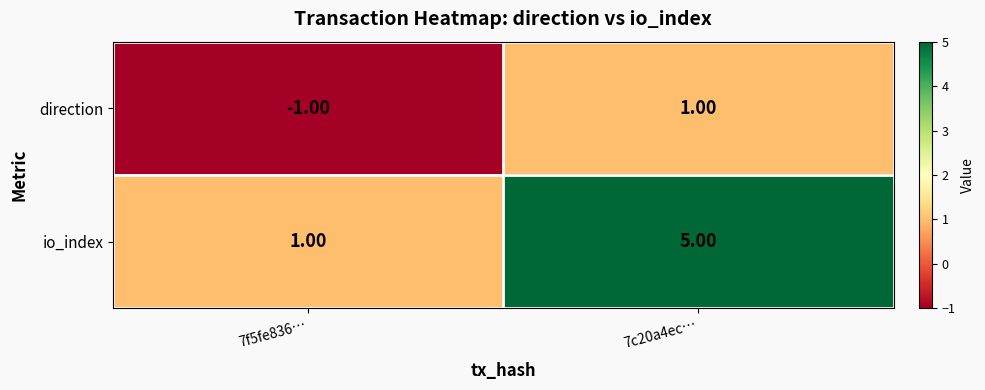

What is the difference between the io_index values at 7c20a4ec… and 7f5fe836…?

4